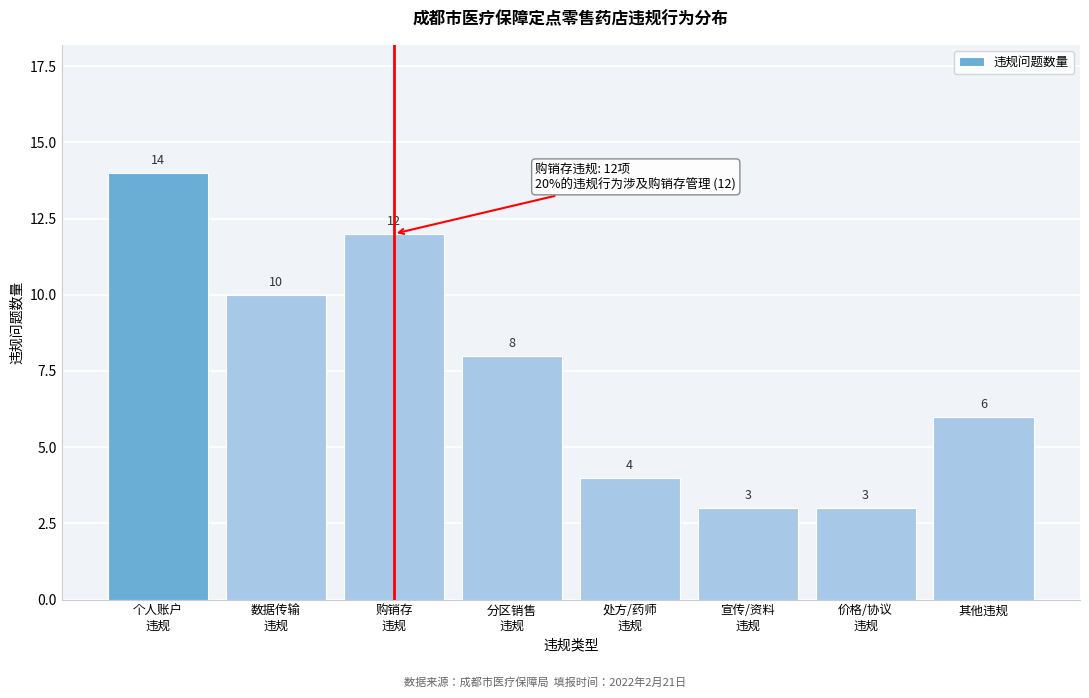

Reading left to right, transcribe all the data shown in this chart.

14	10	12	8	4	3	3	6